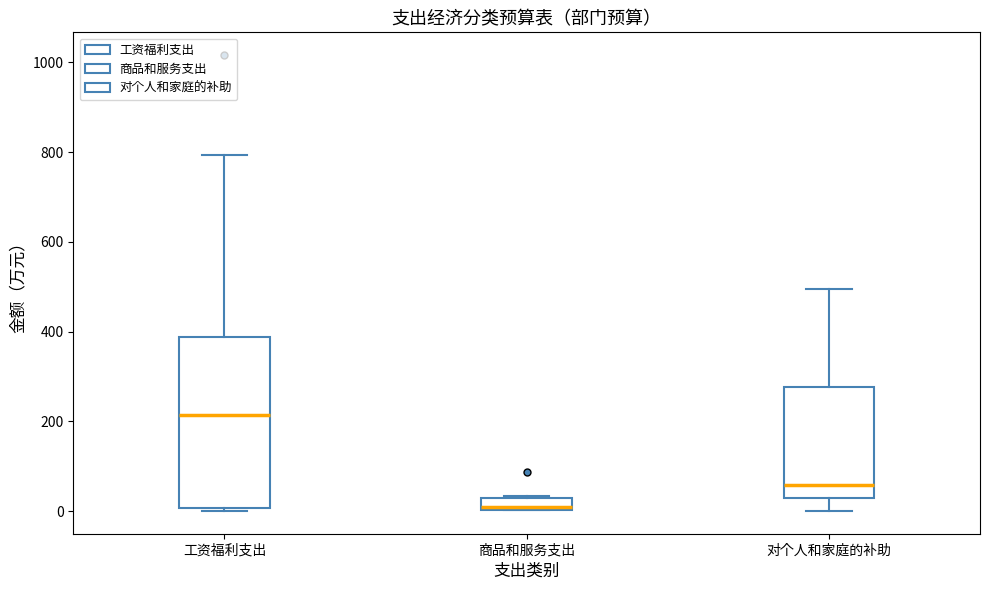

Which box has the lowest median line?

商品和服务支出